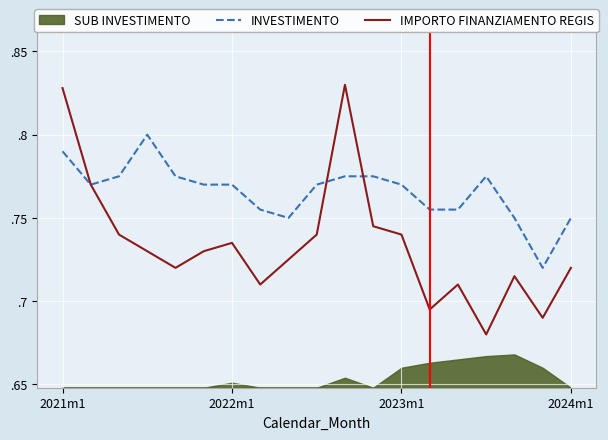

Which series has the widest spread of values?

IMPORTO FINANZIAMENTO REGIS